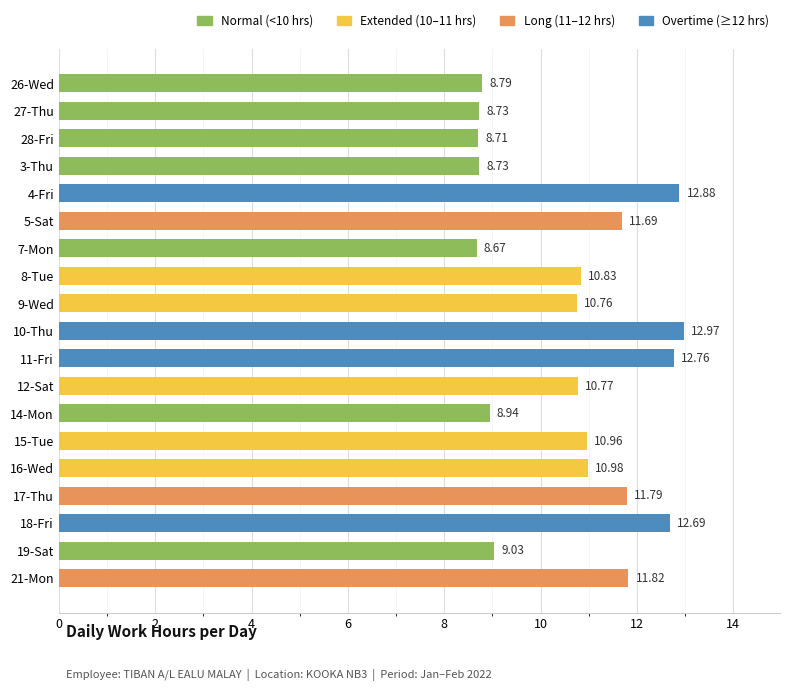

Which label corresponds to the smallest value in the chart?

7-Mon